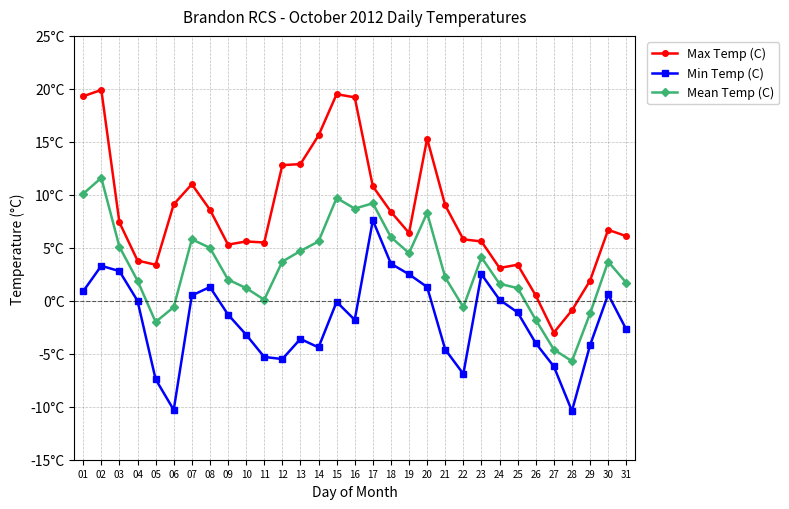

What are all the series names shown in the legend?

Max Temp (C), Min Temp (C), Mean Temp (C)